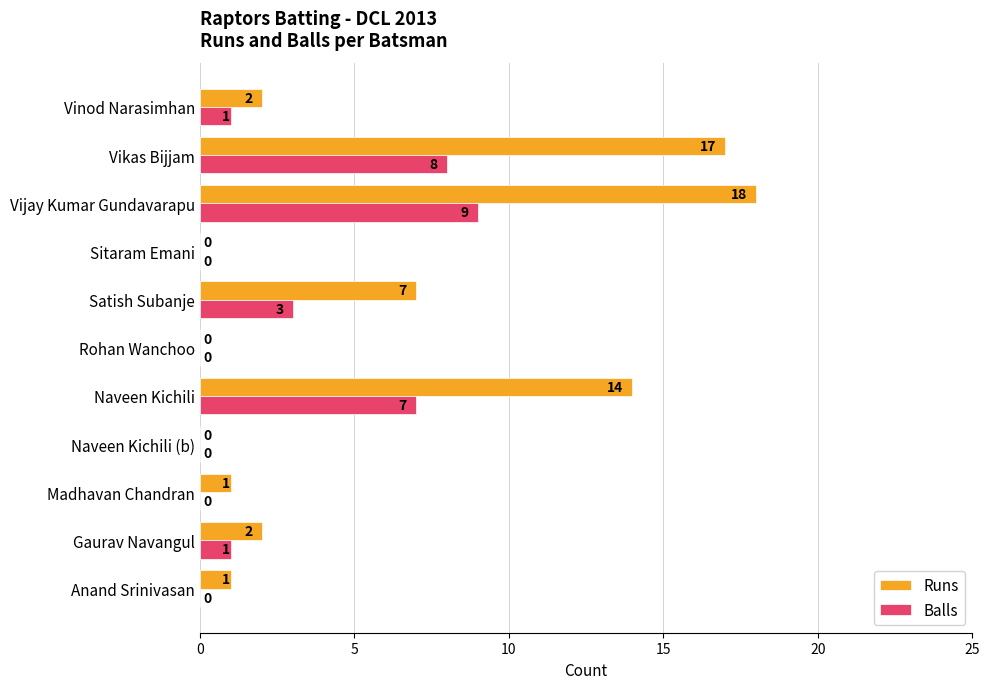

What is the maximum value shown in the chart?

18